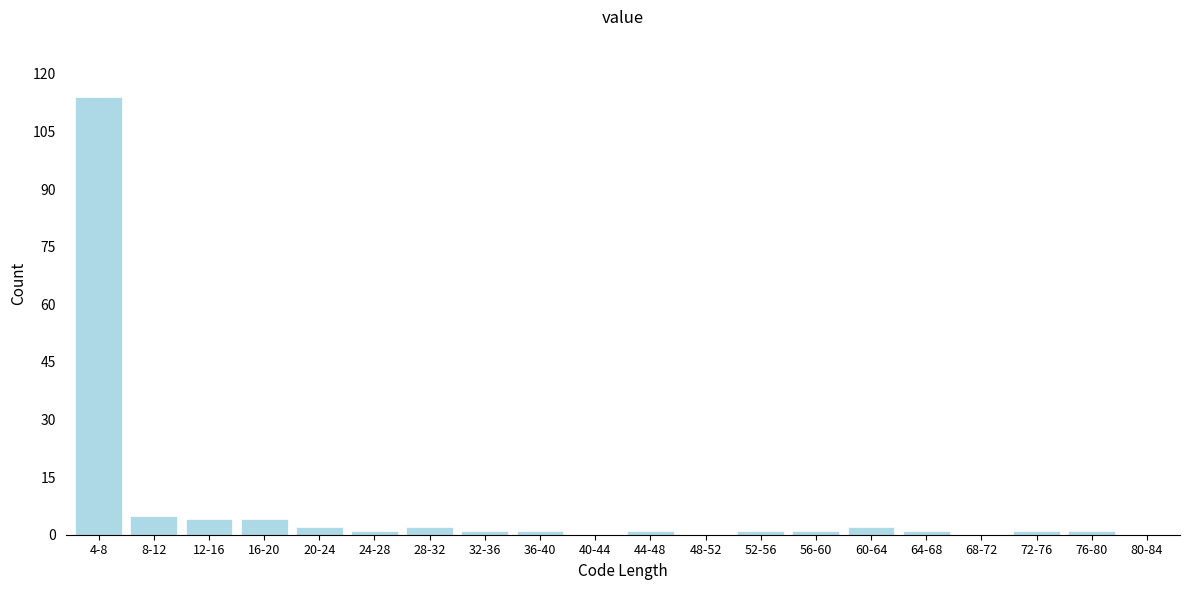

Reading right to left, list all the values displayed in this chart.

80-84=0	76-80=1	72-76=1	68-72=0	64-68=1	60-64=2	56-60=1	52-56=1	48-52=0	44-48=1	40-44=0	36-40=1	32-36=1	28-32=2	24-28=1	20-24=2	16-20=4	12-16=4	8-12=5	4-8=114